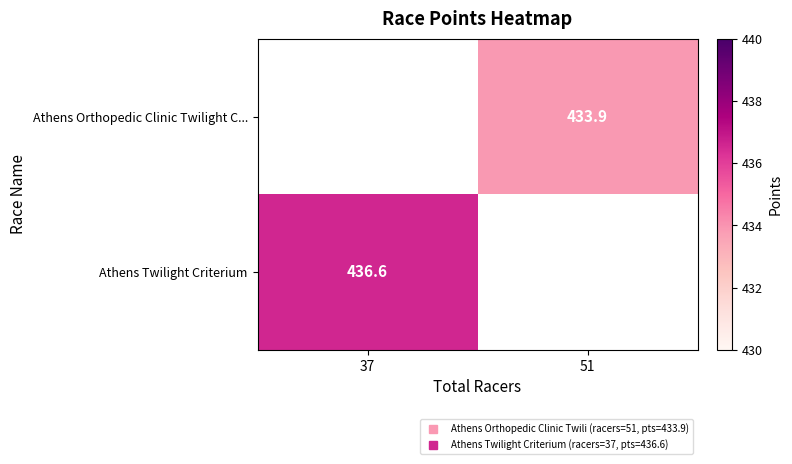

The Athens Orthopedic Clinic Twilight C... series shows 278.6 at 51. True or false?

False